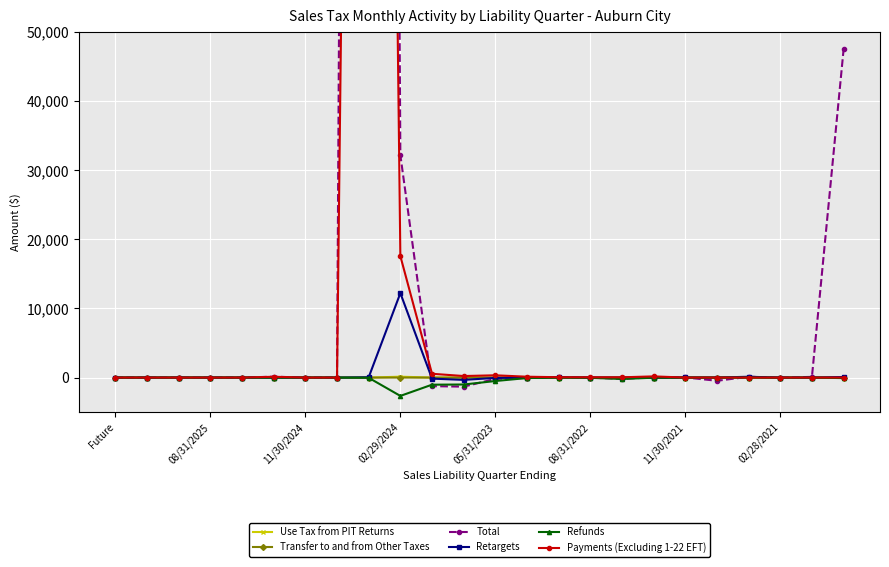

Reading right to left, transcribe all the data shown in this chart.

Use Tax from PIT Returns: 0.1	0.0	5.8	0.0	0.0	0.0	0.0	0.0	0.0	0.0	0.1	0.0	0.0	0.0	130.0	0.0	0.0	0.0	0.0	0.0	0.0	0.0	0.0	0.0
Transfer to and from Other Taxes: 0.0	0.0	0.0	0.0	0.0	0.0	0.0	0.0	0.0	0.0	0.0	-0.2	0.0	0.0	0.0	-0.2	0.0	0.0	0.0	0.0	0.0	0.0	0.0	0.0
Total: 47483.3	103.7	-20.4	121.2	-463.0	26.6	34.0	-175.1	-11.8	80.6	-49.5	-190.5	-1311.1	-1239.3	32189.6	807381.2	0.1	-2.6	132.9	0.0	0.0	0.0	0.0	0.0
Retargets: 79.1	1.2	-1.6	120.1	5.3	20.7	-0.7	-1.0	0.1	47.4	1.5	-49.4	-330.1	-152.1	12220.0	46.1	0.0	-2.6	-0.7	0.0	0.0	0.0	0.0	0.0
Refunds: -75.0	-0.9	-14.7	-1.4	-12.4	-8.6	-14.6	-205.4	-32.1	-12.6	-64.8	-498.4	-1001.9	-1027.3	-2651.9	-31.5	-0.3	0.0	-0.1	0.0	0.0	0.0	0.0	0.0
Payments (Excluding 1-22 EFT): 5.3	1.2	1.1	0.4	1.8	0.7	173.3	41.2	40.7	53.2	125.2	332.1	224.6	551.6	17580.3	400813.7	0.0	0.0	118.9	0.0	0.0	0.0	0.0	0.0